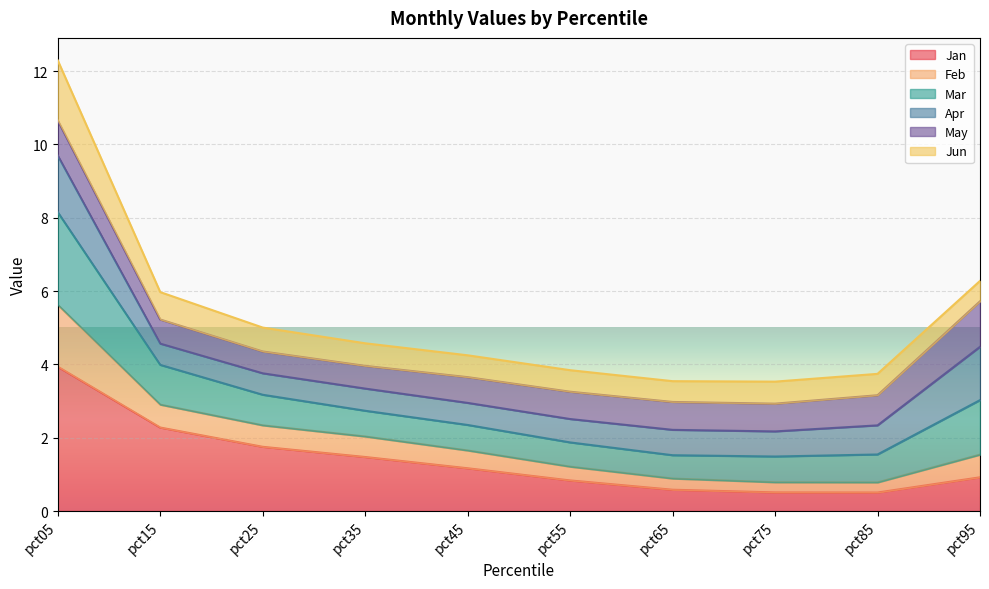

Is it true that Jan equals 3.8 at pct15?

False